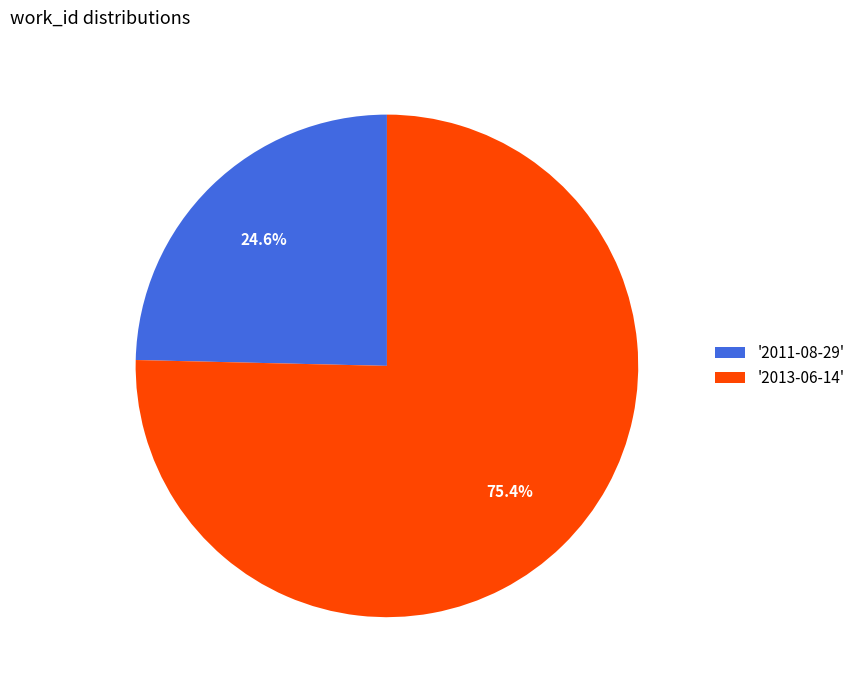

Rank the categories by value from lowest to highest.

'2011-08-29', '2013-06-14'